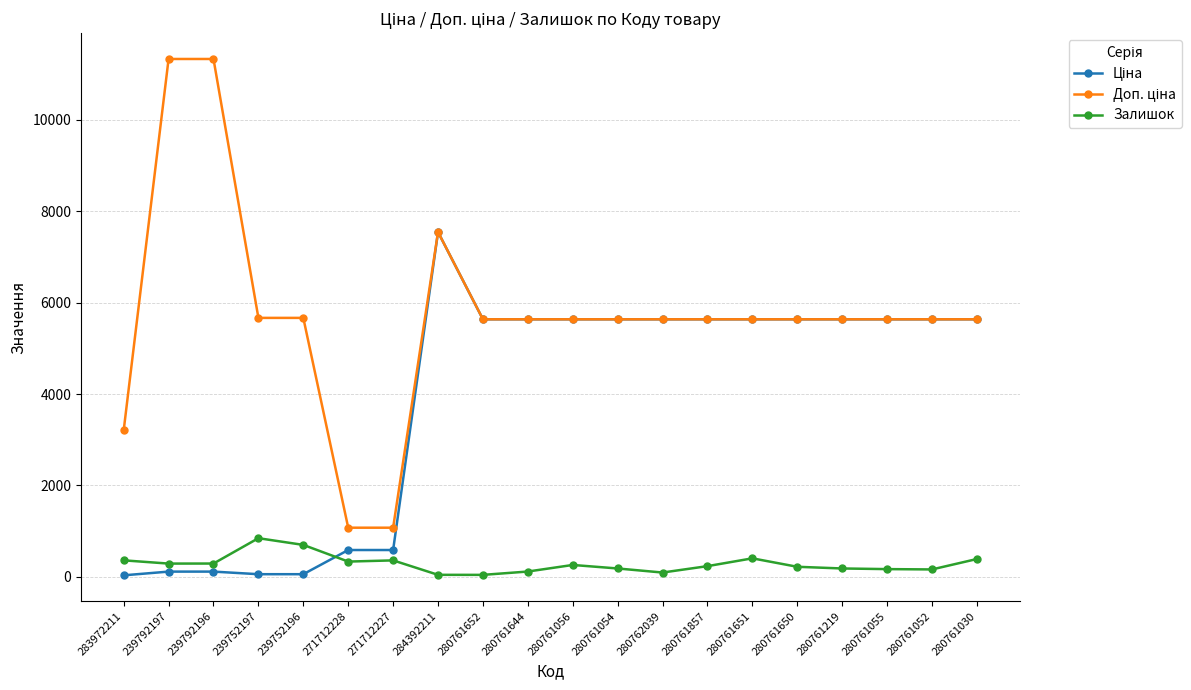

The value of Залишок at 239792196 is 290.0. True or false?

True